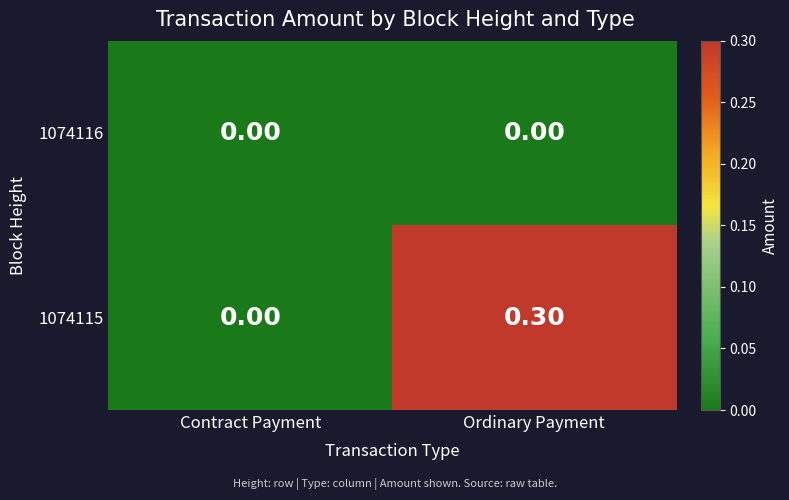

Which series has the largest range (max minus min)?

1074115